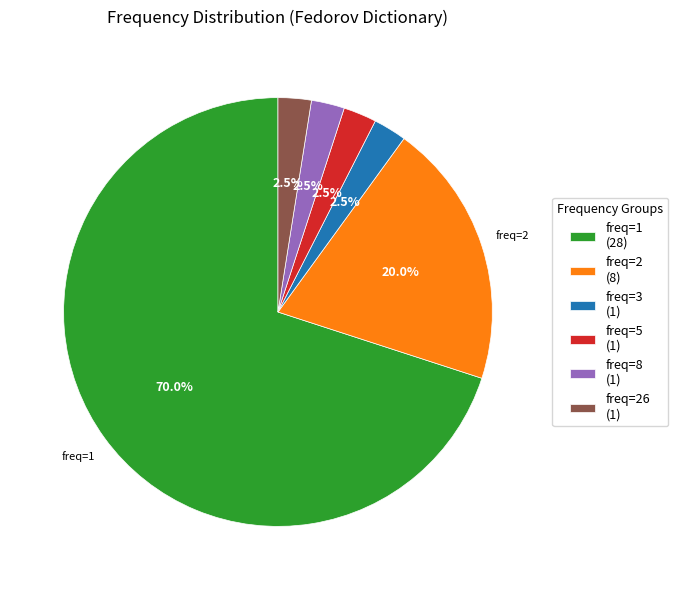

Approximately how many times larger is the value at freq=2 (8) compared to freq=26 (1)?

8.0